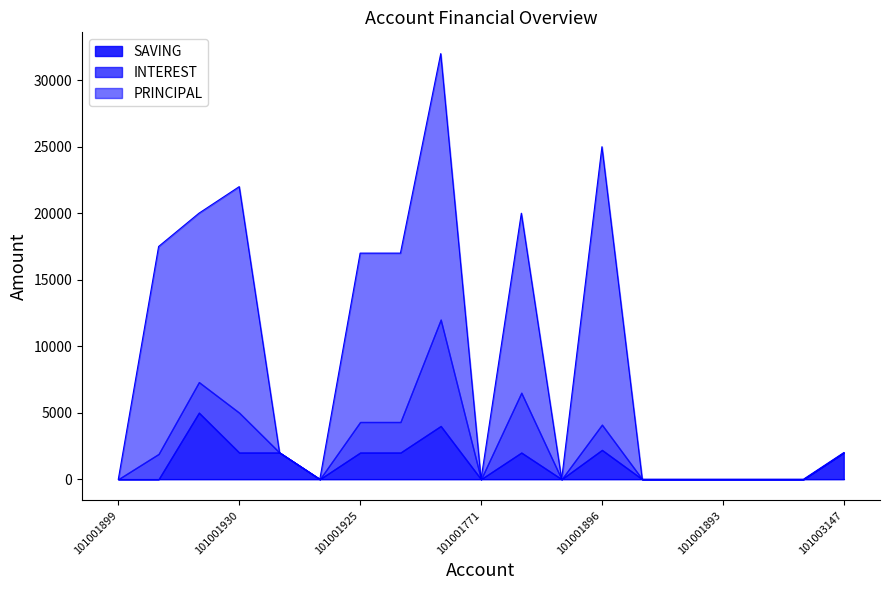

How many times do SAVING and INTEREST cross each other?

3